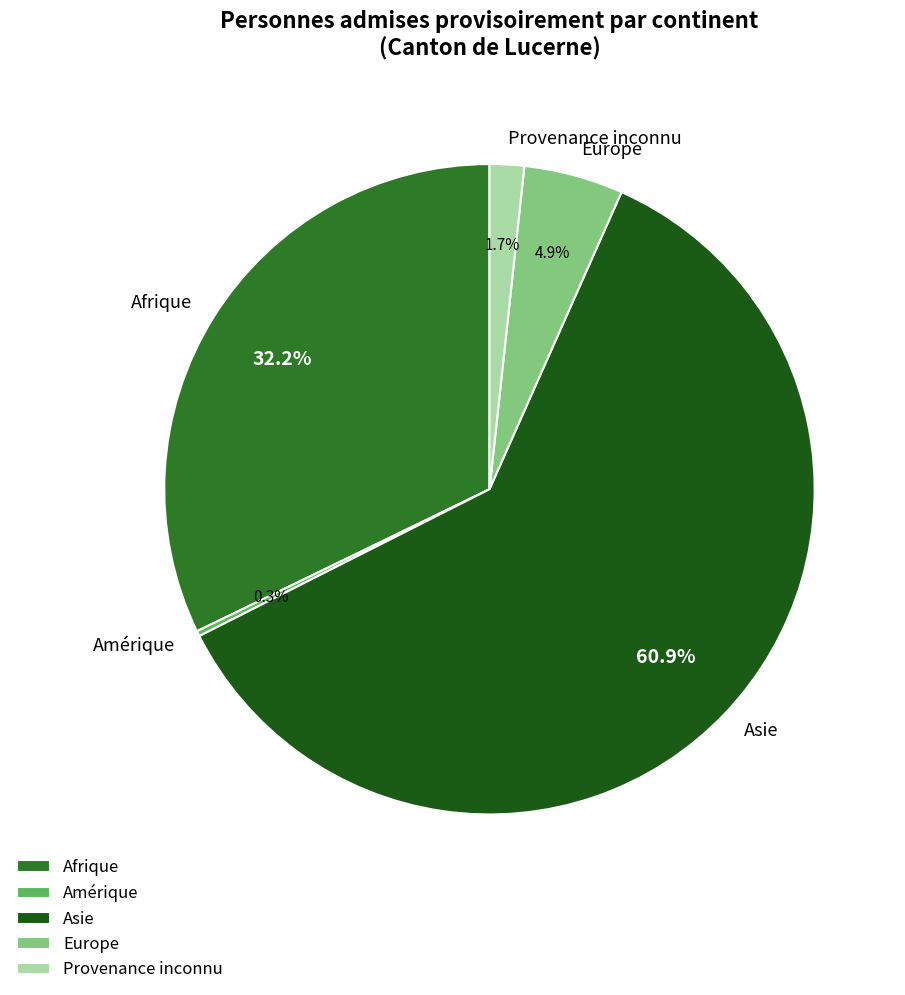

What is the total percentage of Provenance inconnu and Asie?

62.6%